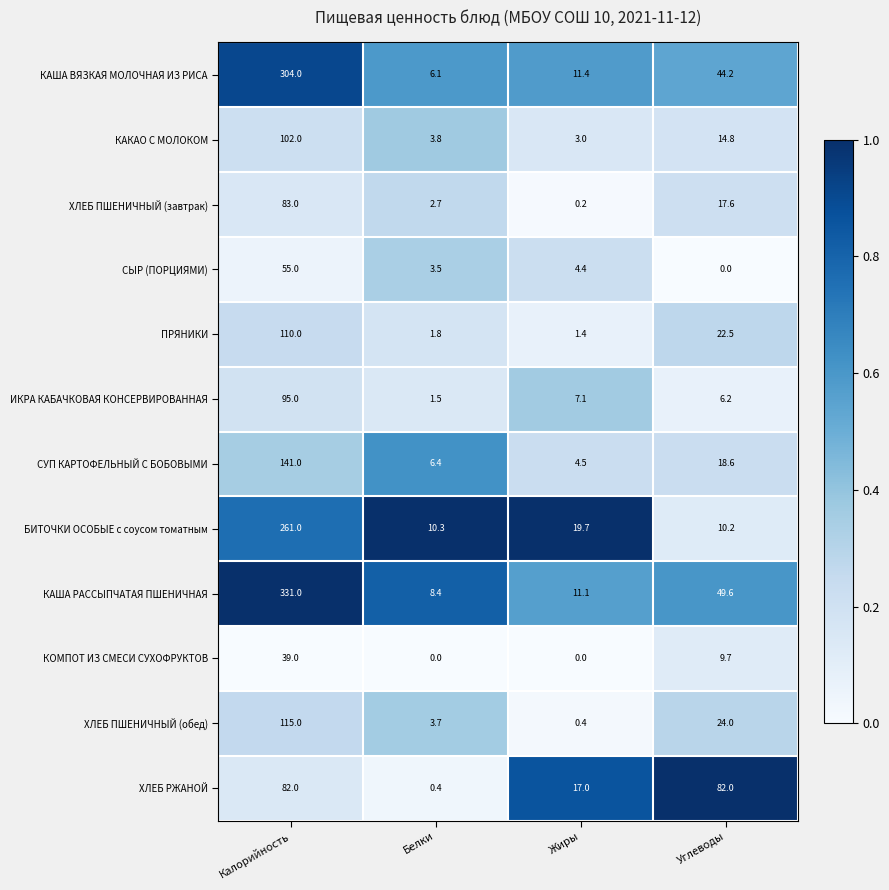

Between Калорийность and Углеводы, which series saw the biggest shift?

КАША РАССЫПЧАТАЯ ПШЕНИЧНАЯ